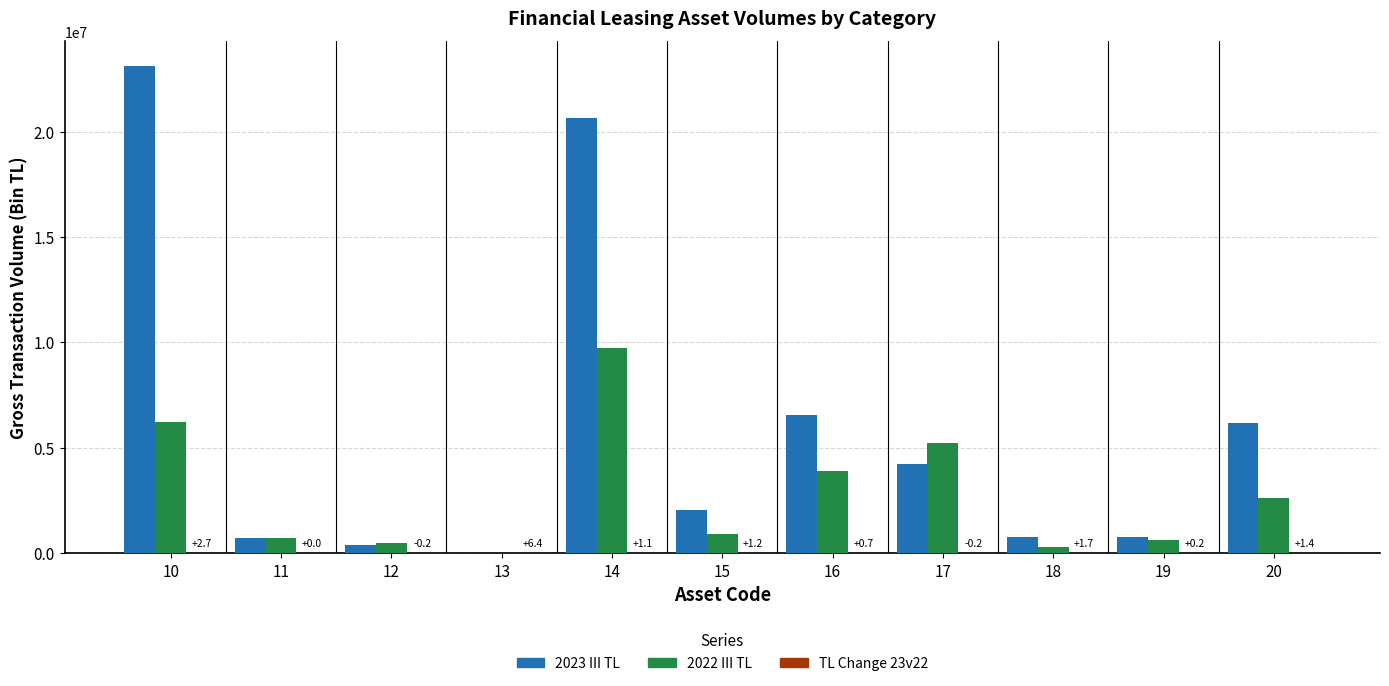

Which series has the largest total across all categories?

2023 III TL